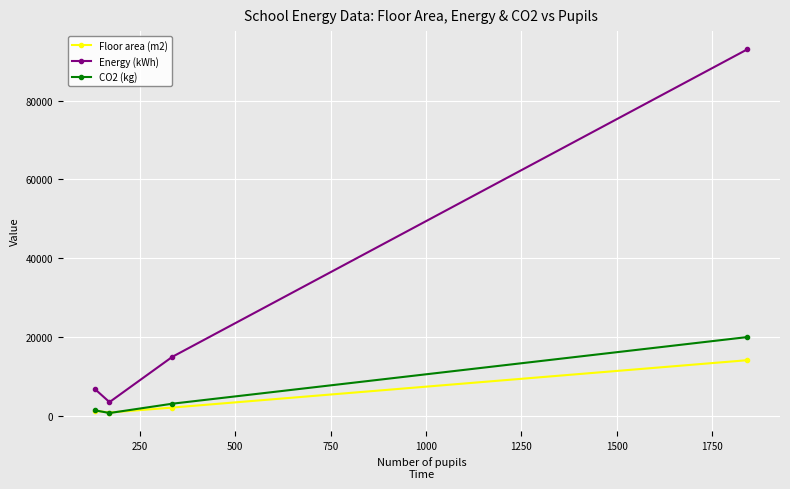

What is the highest value of the Energy (kWh) series?

93000